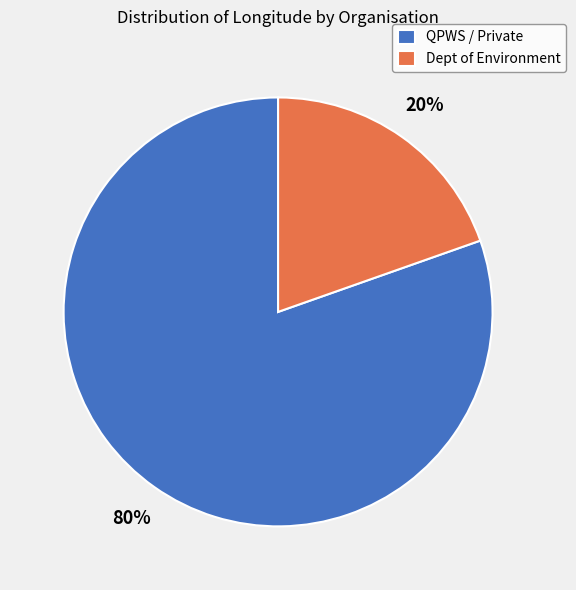

What is the largest slice in the pie chart?

QPWS / Private